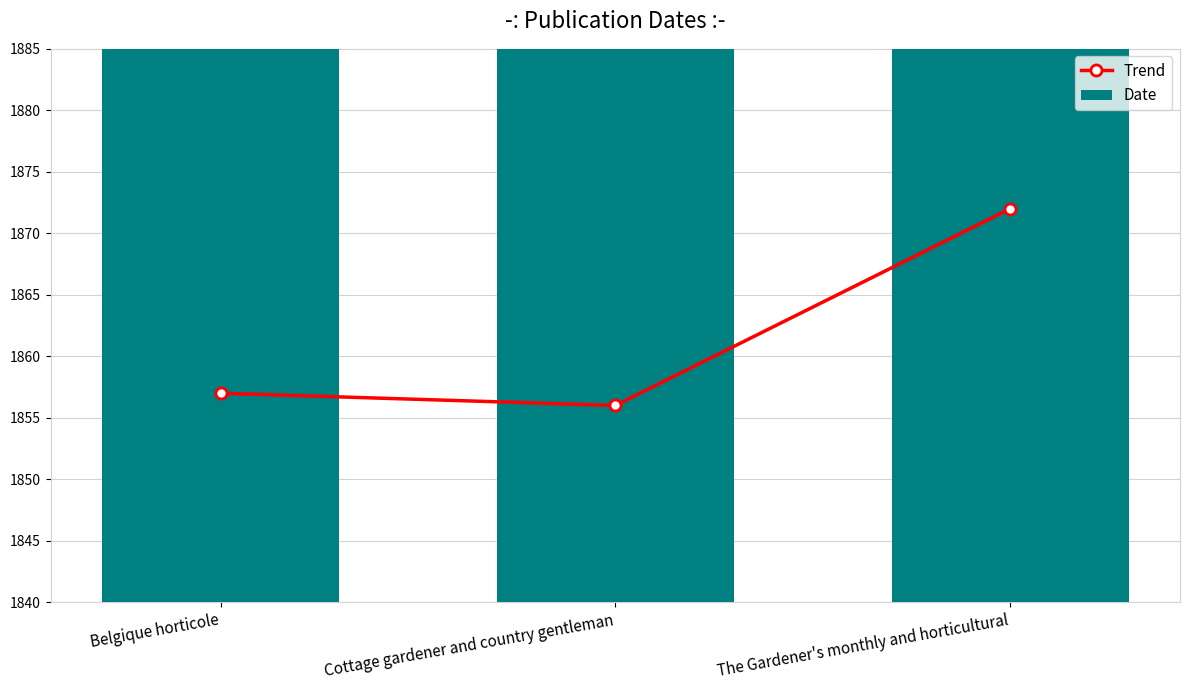

Which series has the largest total across all categories?

Trend